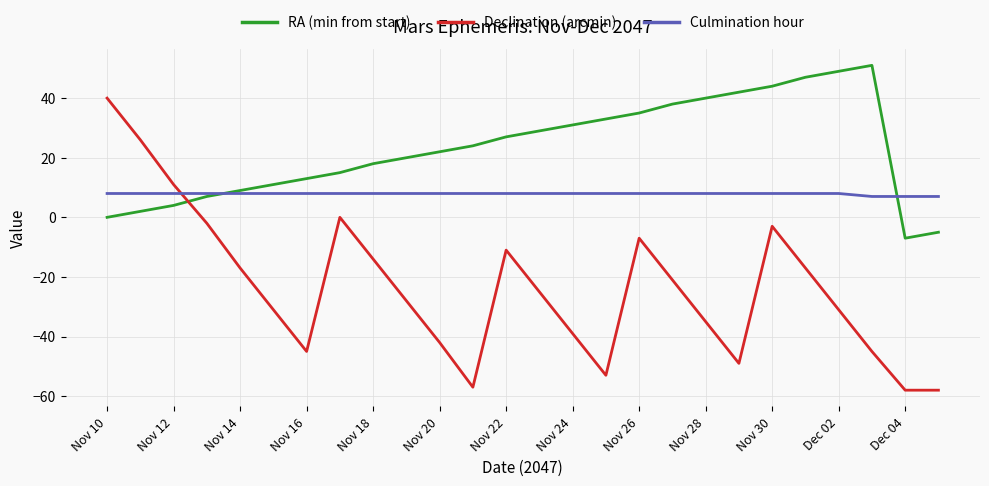

What is the greatest value displayed?

51